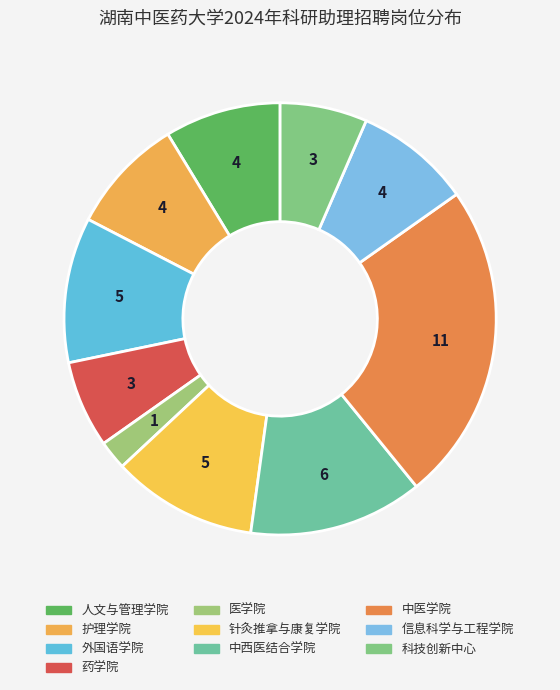

What percentage is the 人文与管理学院 slice, to the nearest percent?

9%